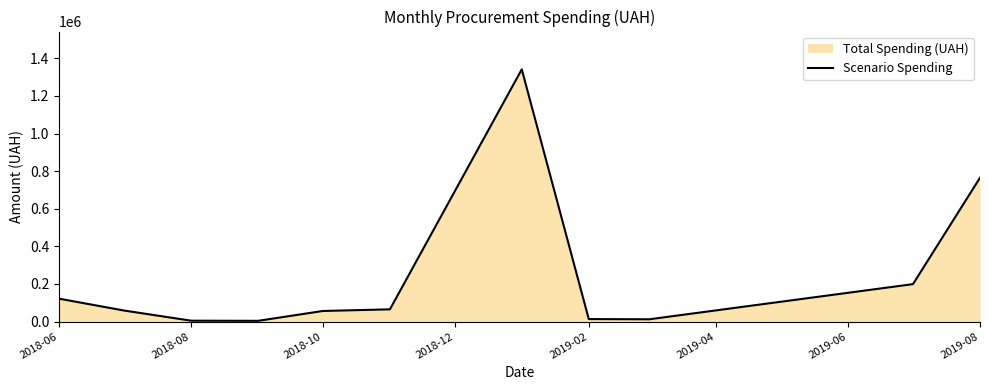

At which label is the value closest to 672431?

2019-08